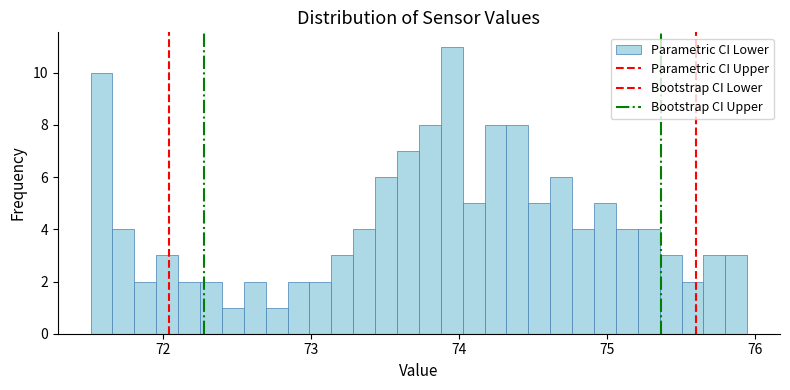

Read against the x-axis, roughly where is the centre of the tallest bar?

74.0